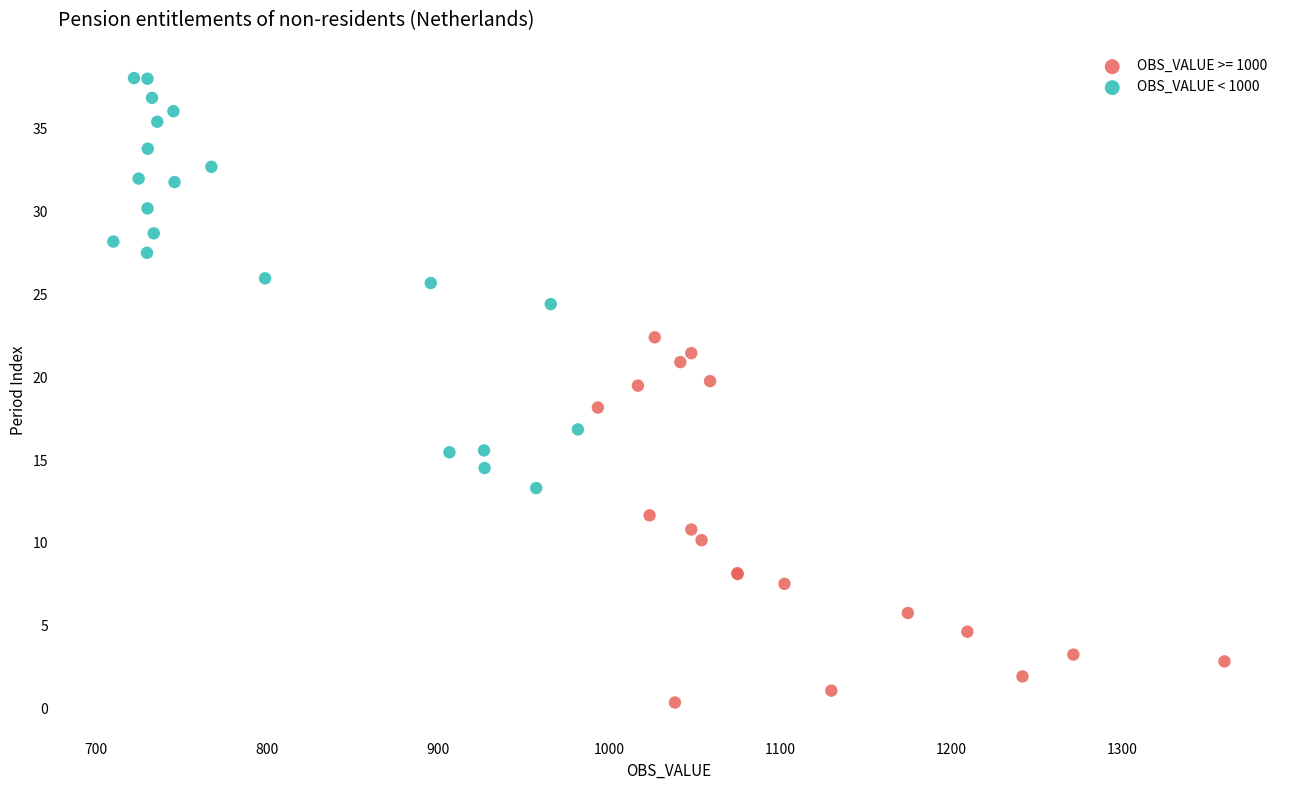

Which series has the widest spread of Y values?

OBS_VALUE < 1000